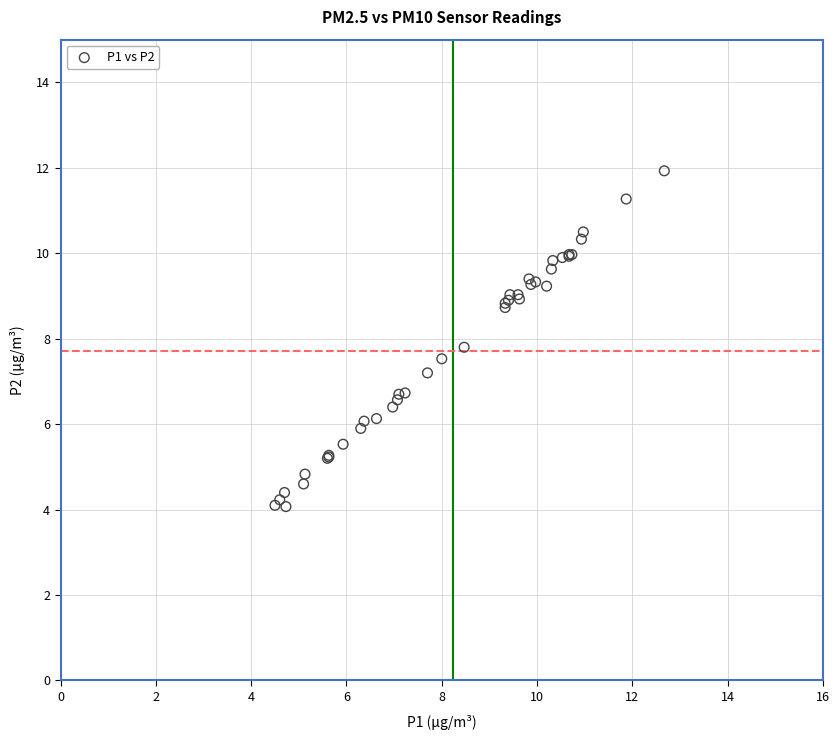

What Y value in the scatter plot is closest to 8?

7.8